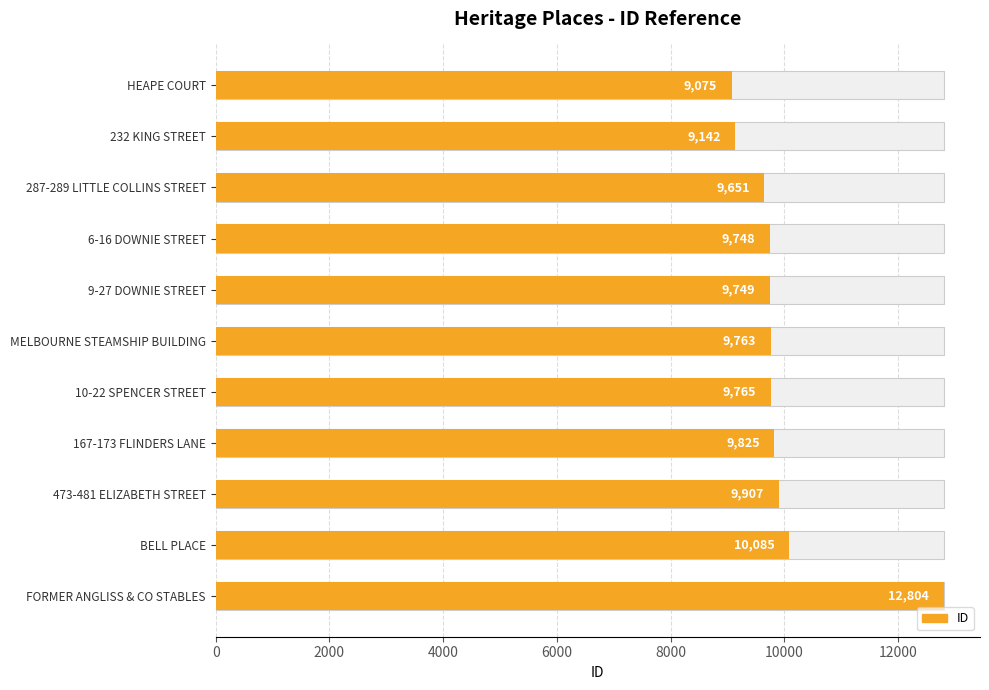

What is the value of the 4th bar from the left?

9748